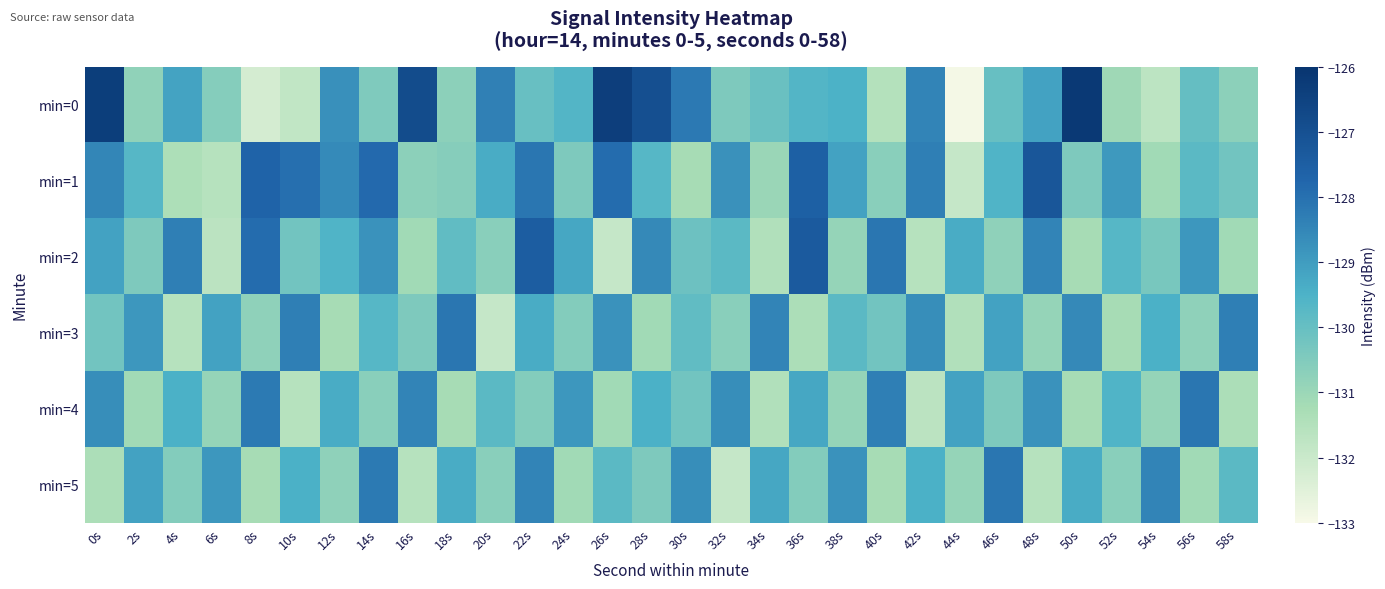

At which category is the sum across all series the highest?

22s